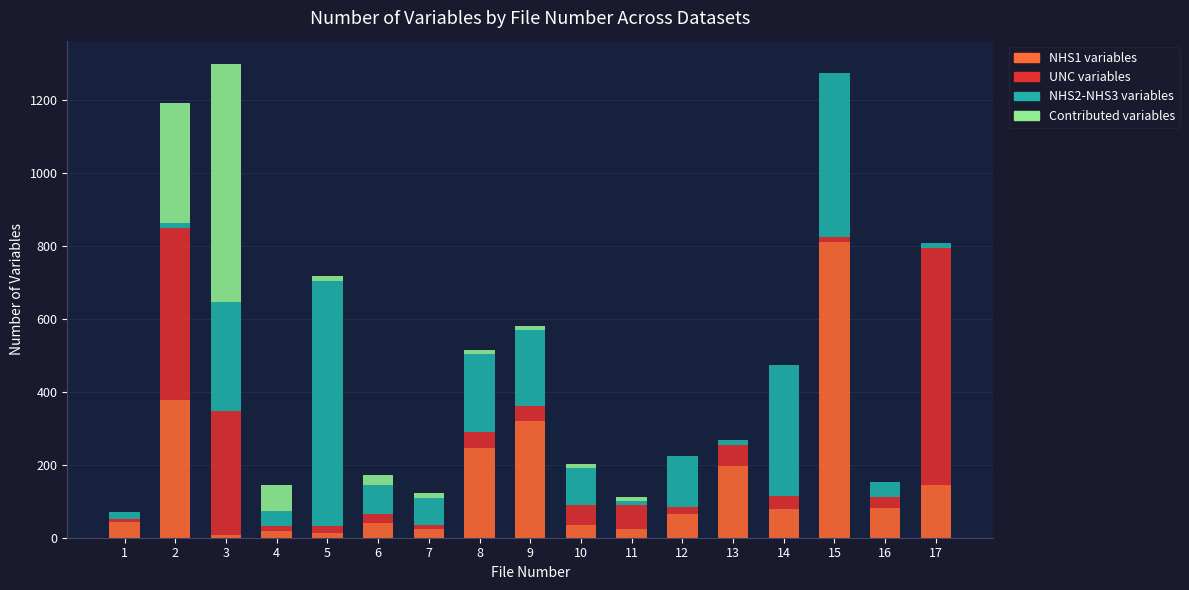

The value of NHS1 variables at 2 is 213. True or false?

False